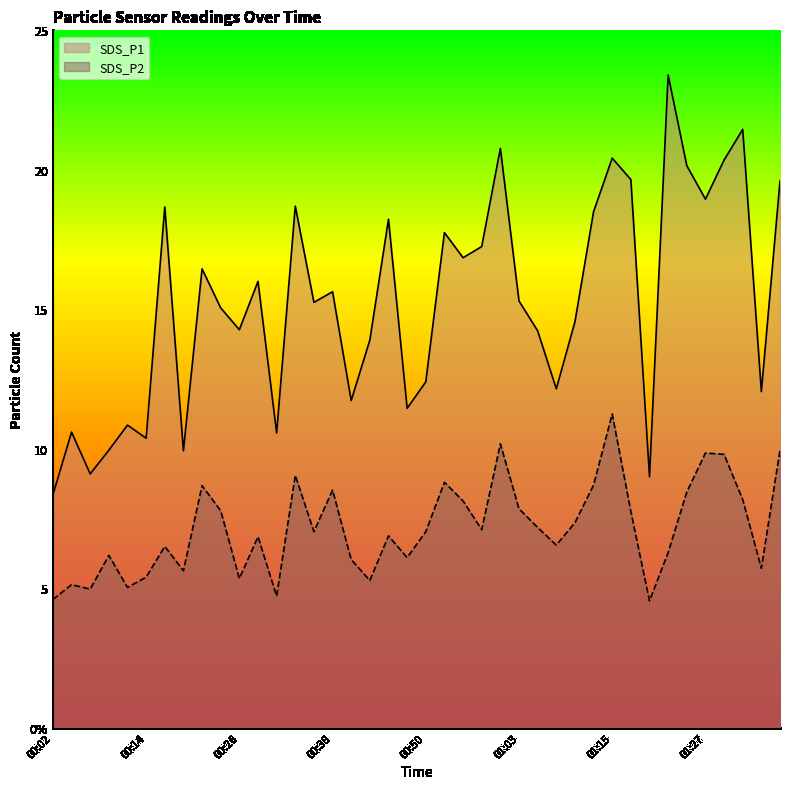

What is the difference between the maximum and second lowest values in the SDS_P1 series?

14.4